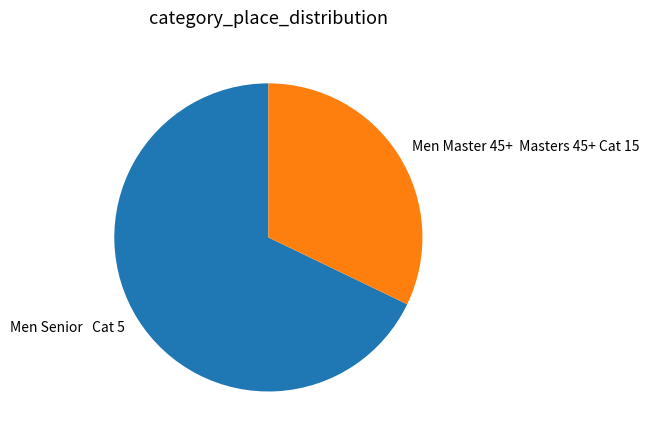

Is it true that Men Master 45+ Masters 45+ Cat 15 is 46% of the pie?

False